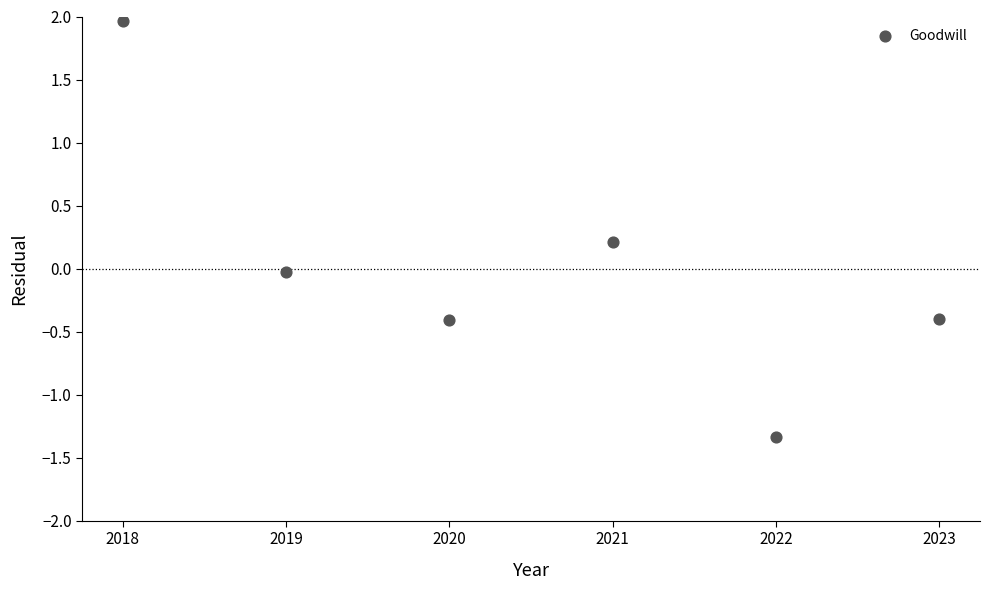

What is the average X value?

2020.5